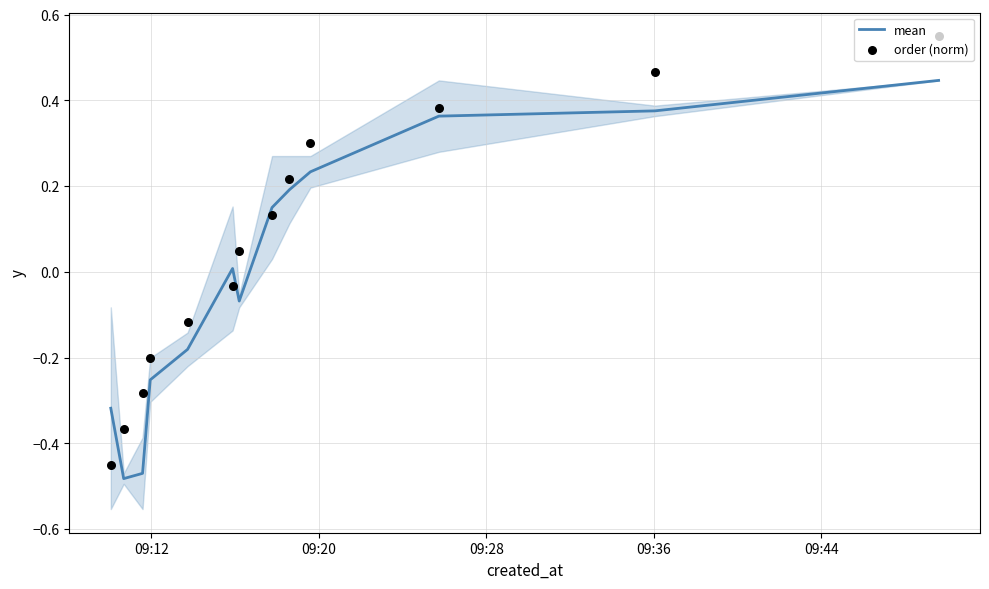

Which series reaches the maximum Y coordinate?

order (norm)